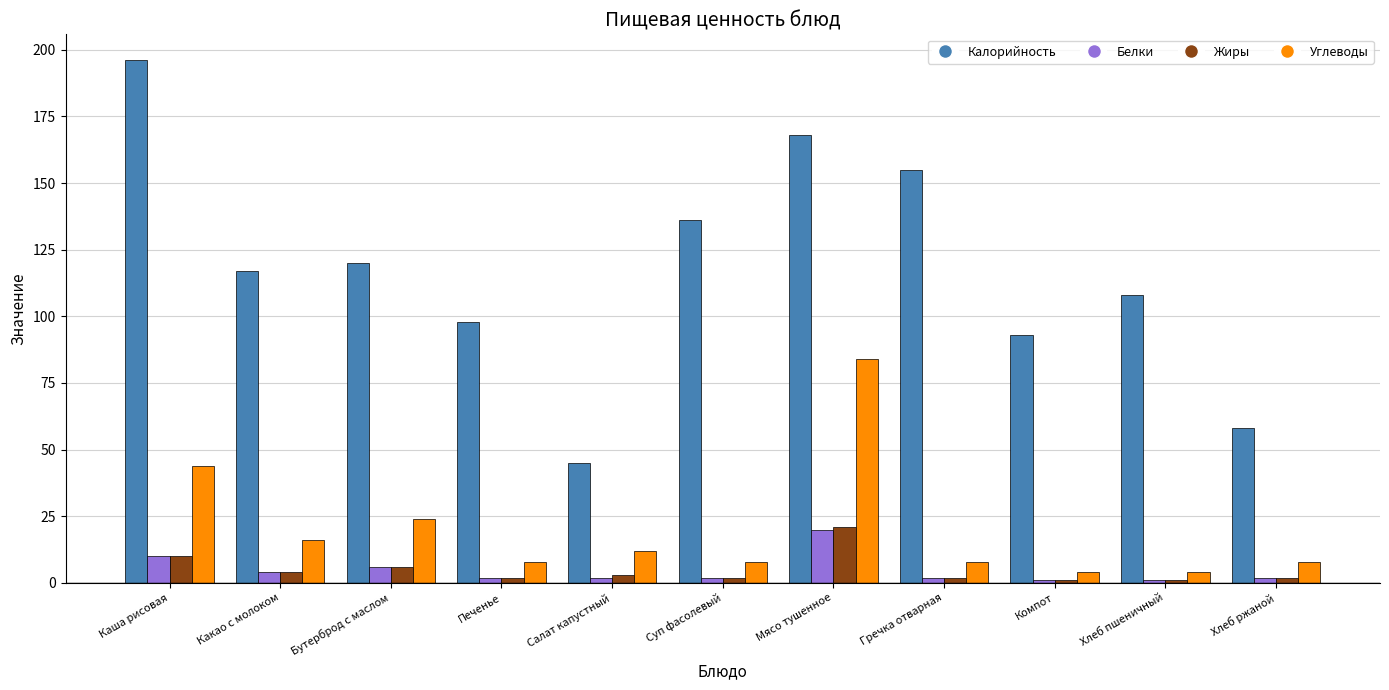

Is the value of Калорийность at Компот greater than the value of Жиры at Каша рисовая?

Yes